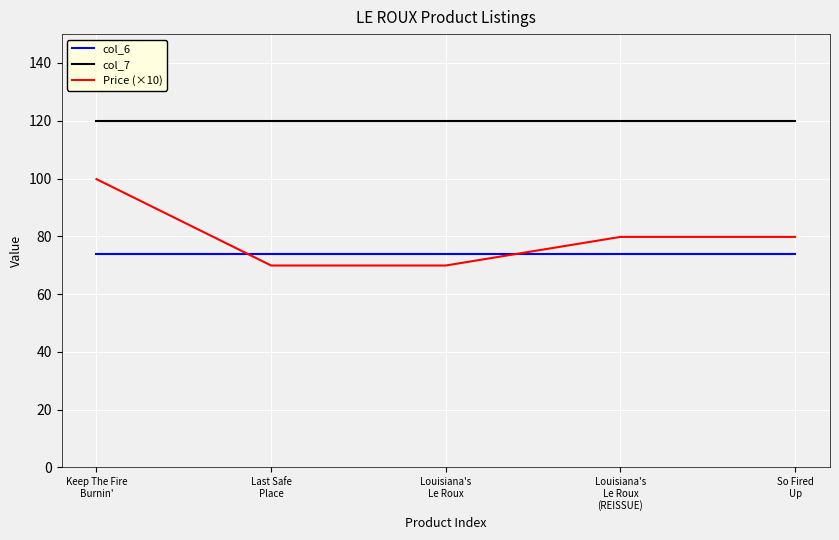

What is the maximum value shown in the chart?

120.0